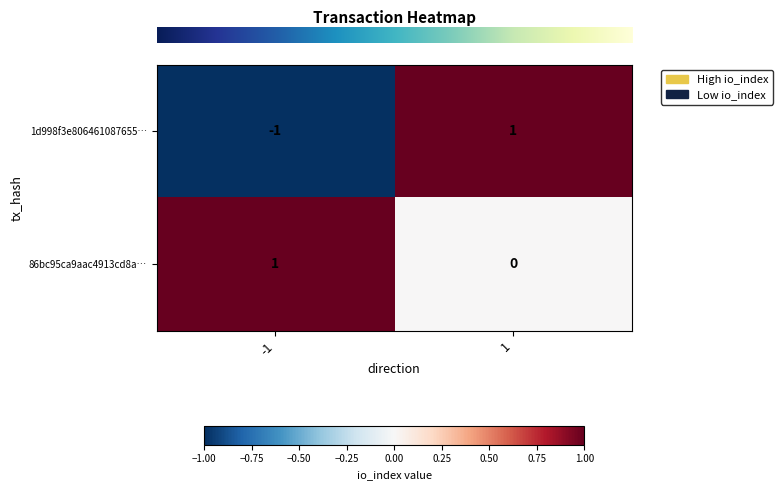

What is the difference between the highest and lowest values at -1?

2